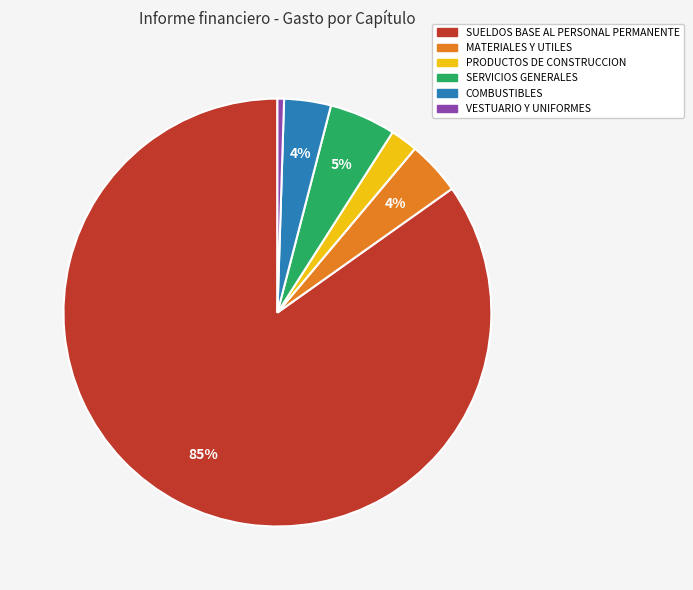

Approximately how many times larger is the value at PRODUCTOS DE CONSTRUCCION compared to VESTUARIO Y UNIFORMES?

4.1